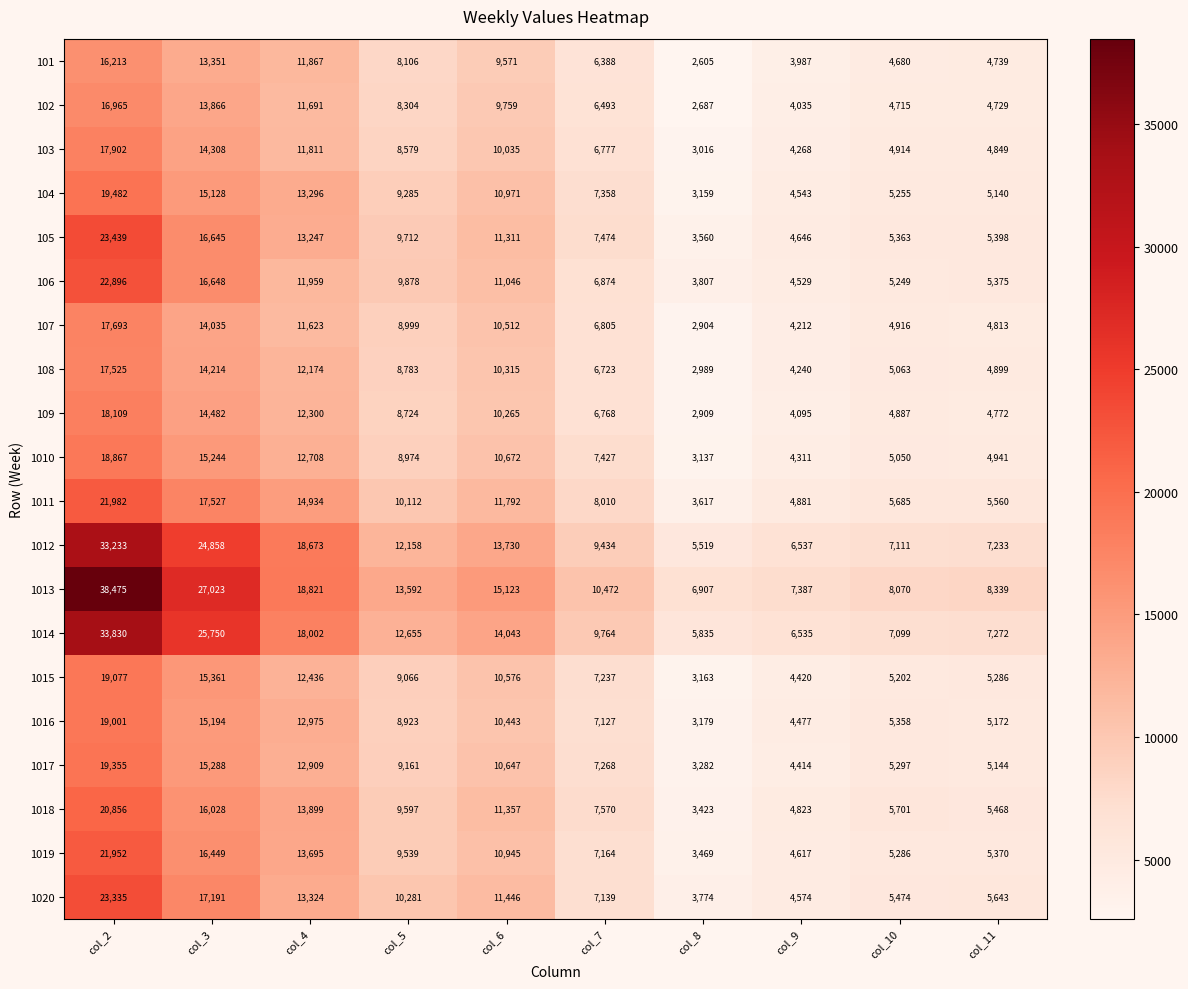

At which category is the sum across all series the highest?

col_2